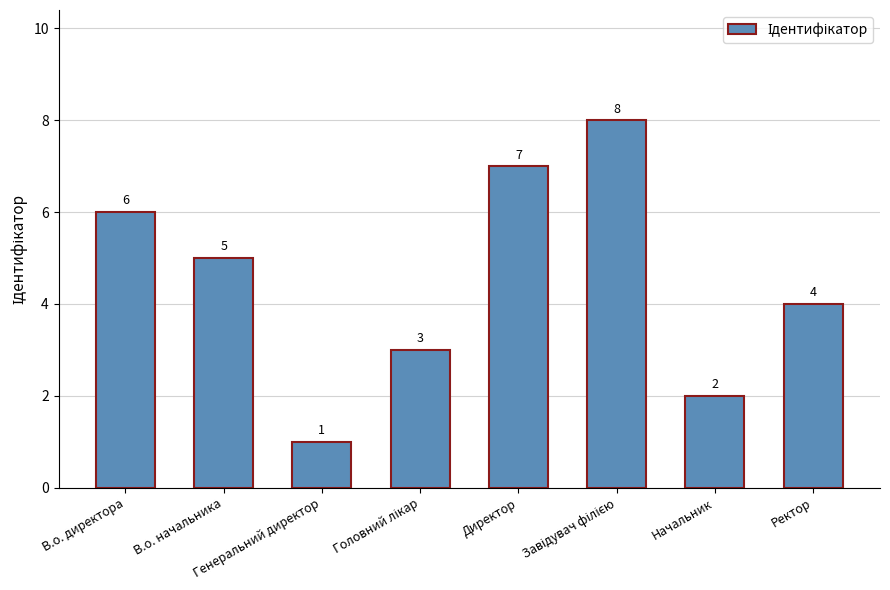

How many categories are shown in the chart?

8